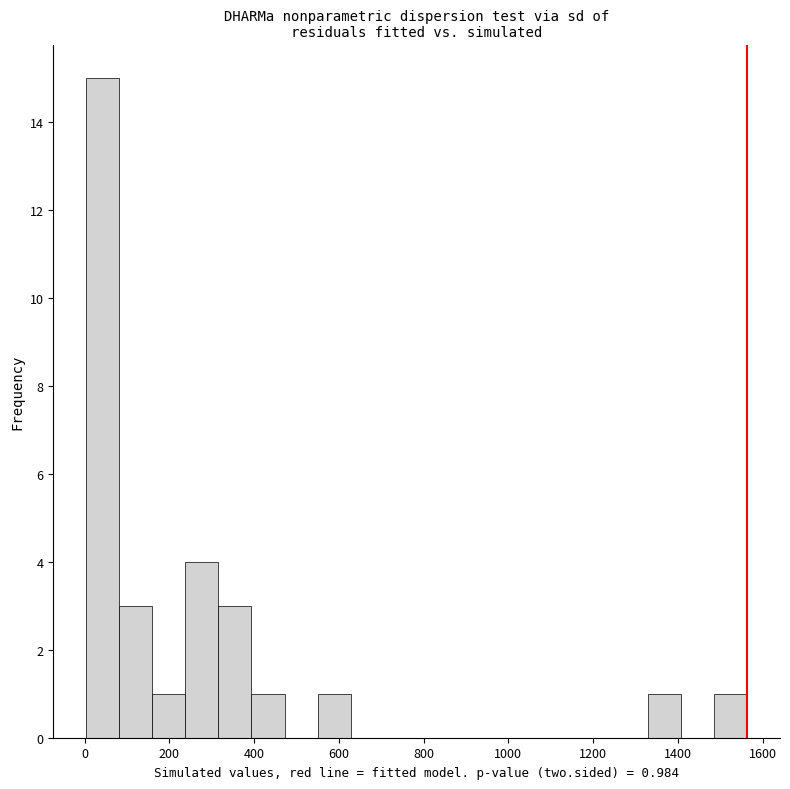

Around what value on the x-axis is the tallest bar? Give the approximate position of its centre, as read against the axis.

40